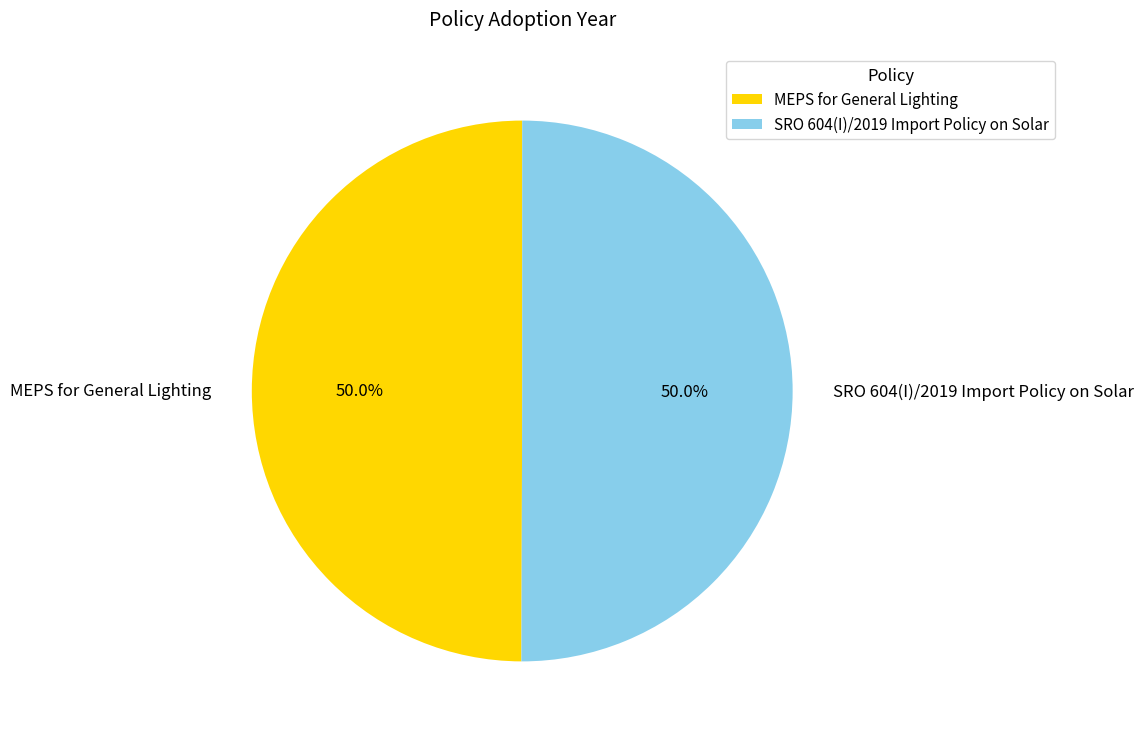

What is the ratio of the value at MEPS for General Lighting to the value at SRO 604(I)/2019 Import Policy on Solar?

1.0